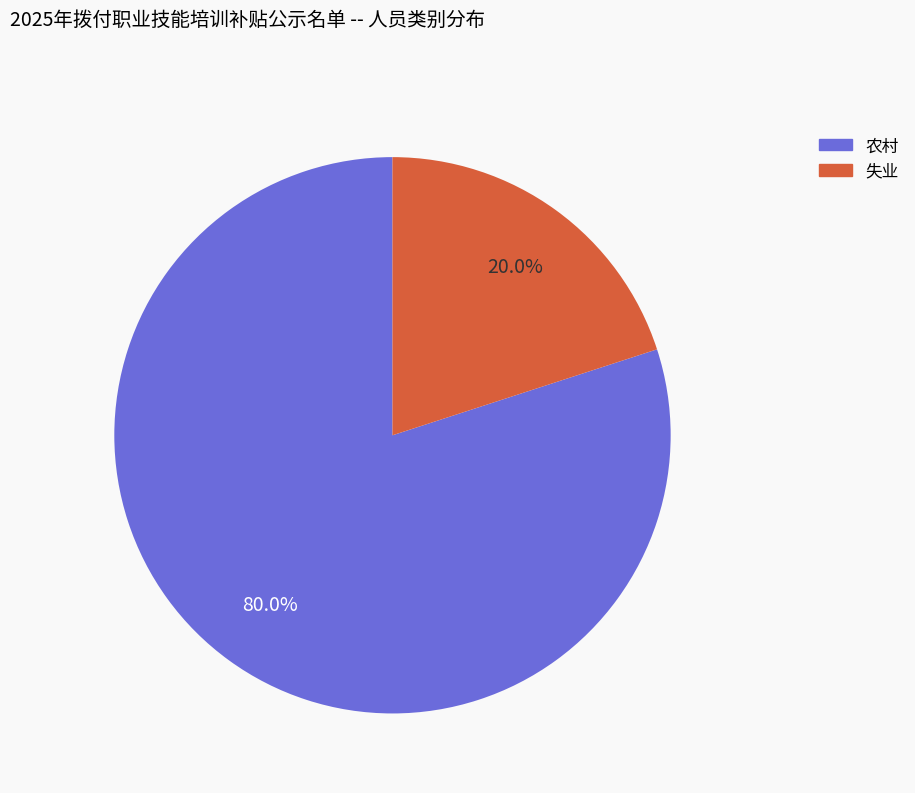

To the nearest percent, what is the average slice percentage?

50%